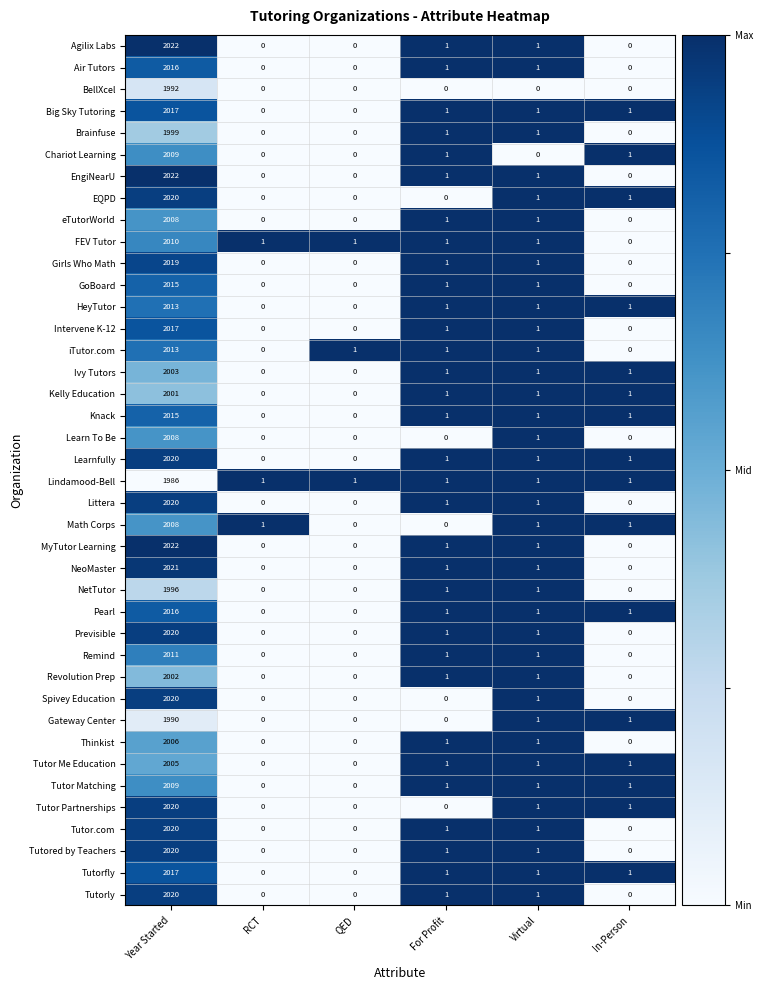

What is the sum of all Math Corps values?

2011